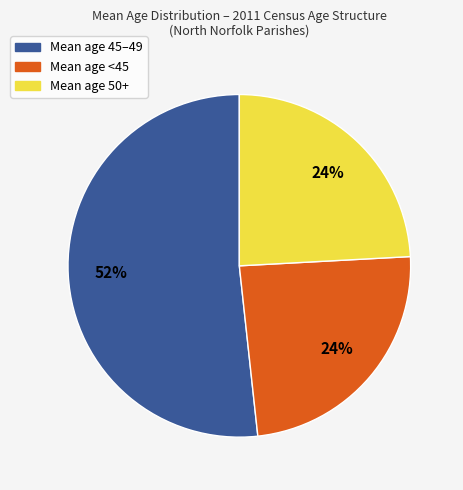

Is there a majority slice in this chart?

Yes